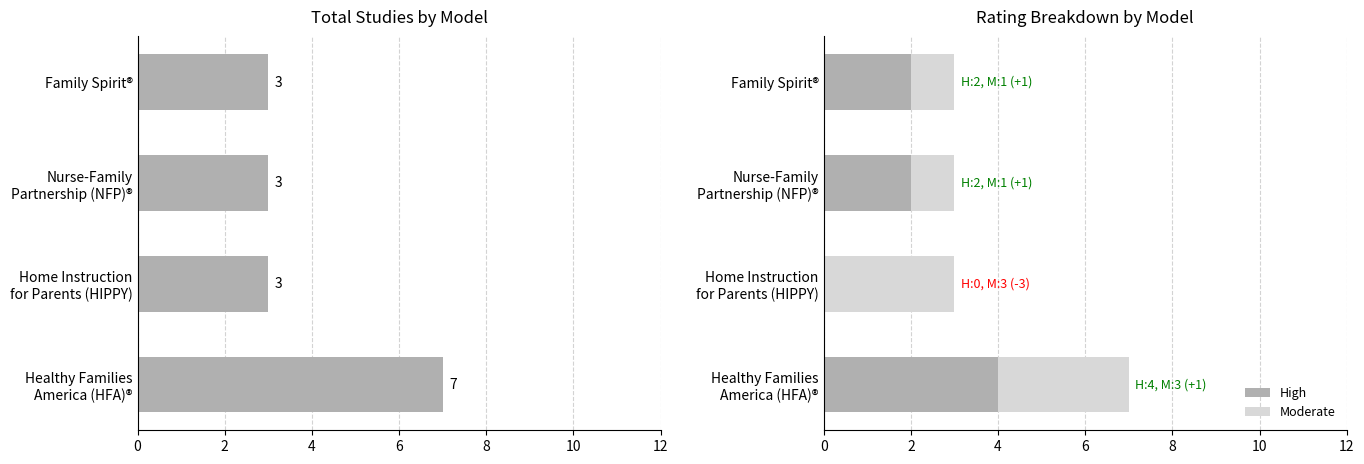

Reading right to left, extract all data points from this chart.

Total Studies: 3	3	3	7
High: 2	2	0	4
Moderate: 1	1	3	3